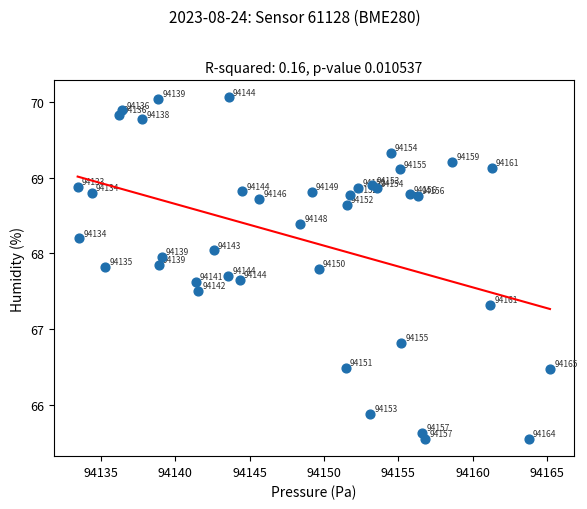

What Y value in the scatter plot is closest to 67?

66.8